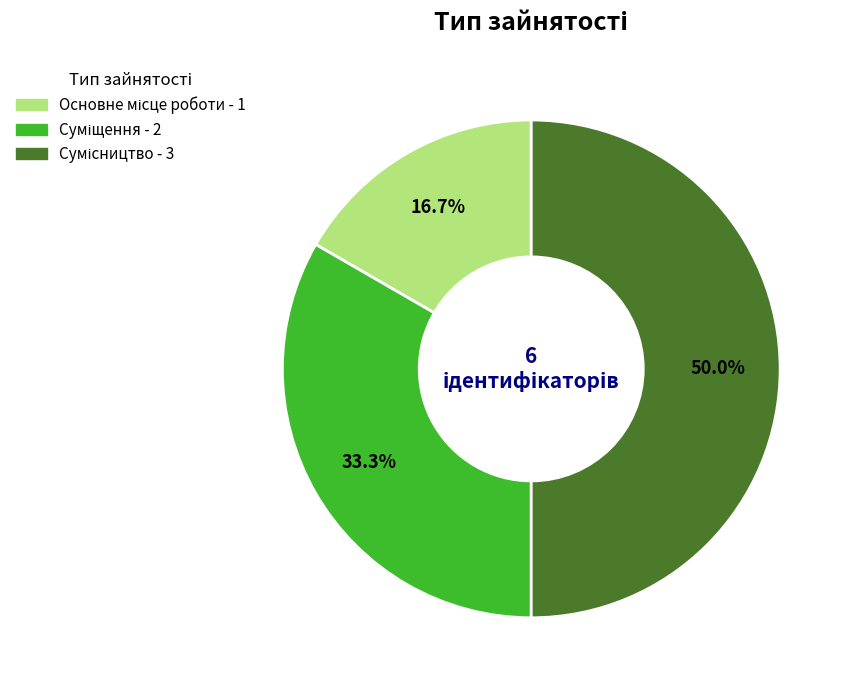

How many slices are in this pie chart?

3